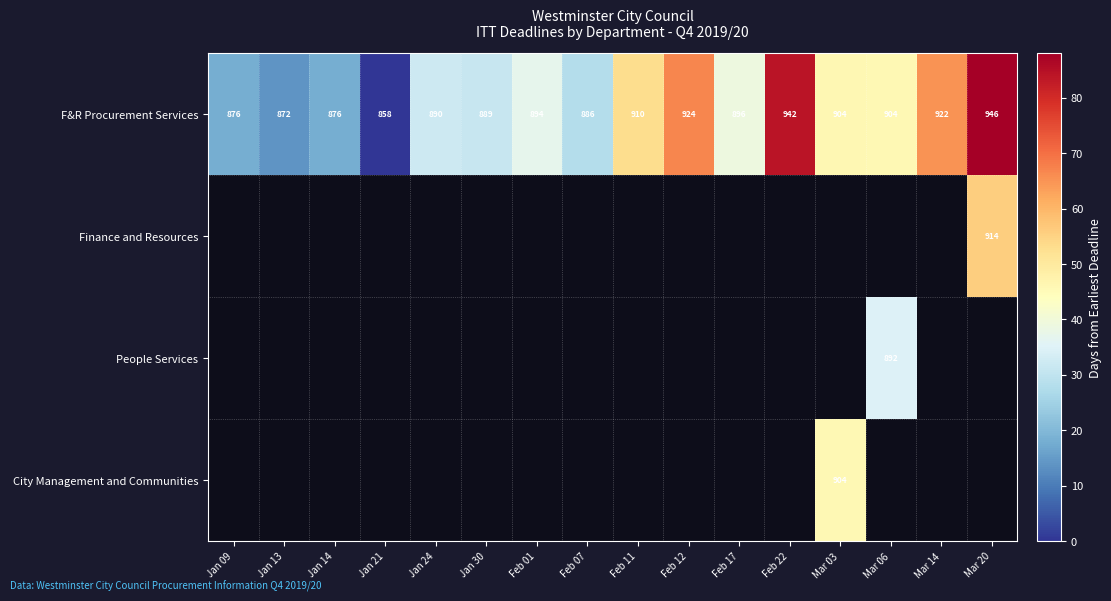

What is the difference between the second highest and second lowest values in the F&R Procurement Services series?

70